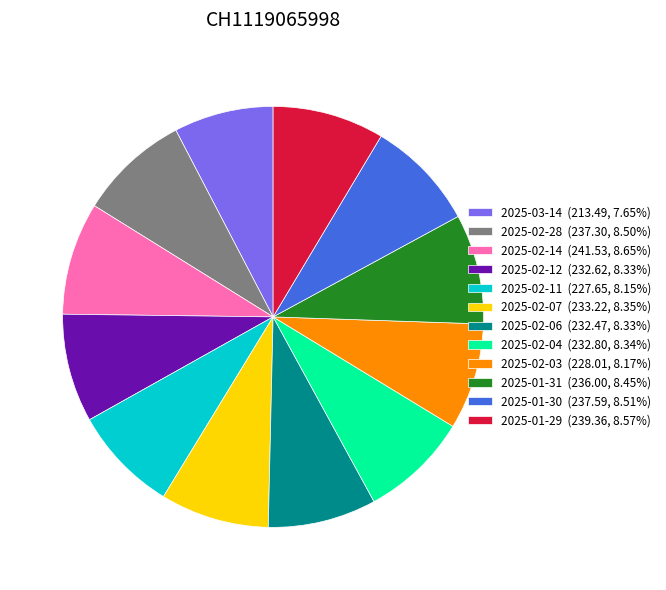

Is it true that 2025-02-07 is 8% of the pie?

True